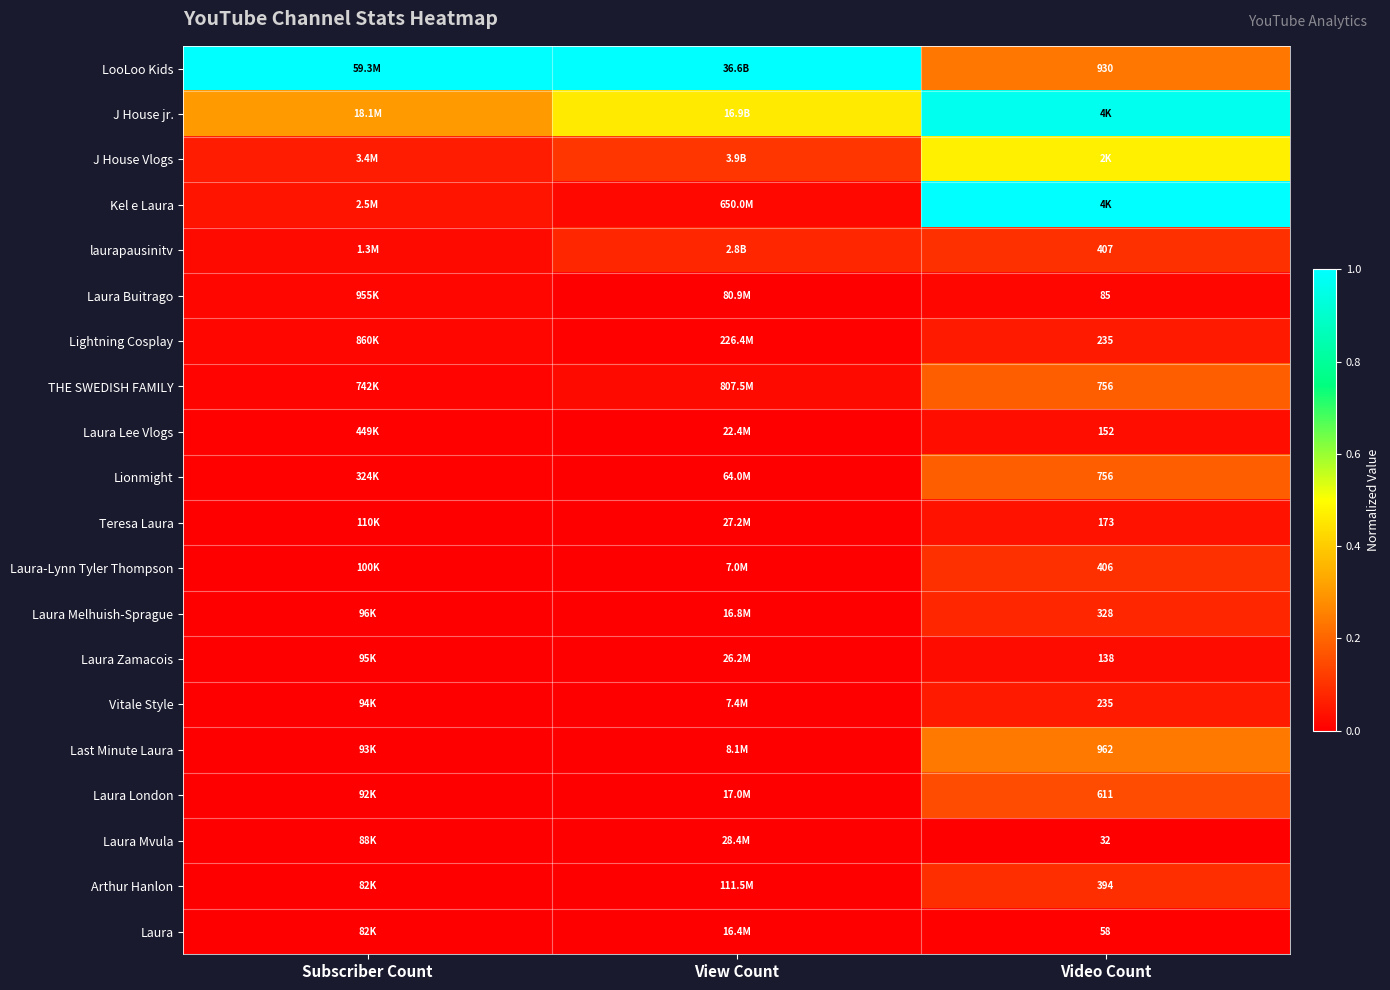

The laurapausinitv series shows 0.0 at Subscriber Count. True or false?

False